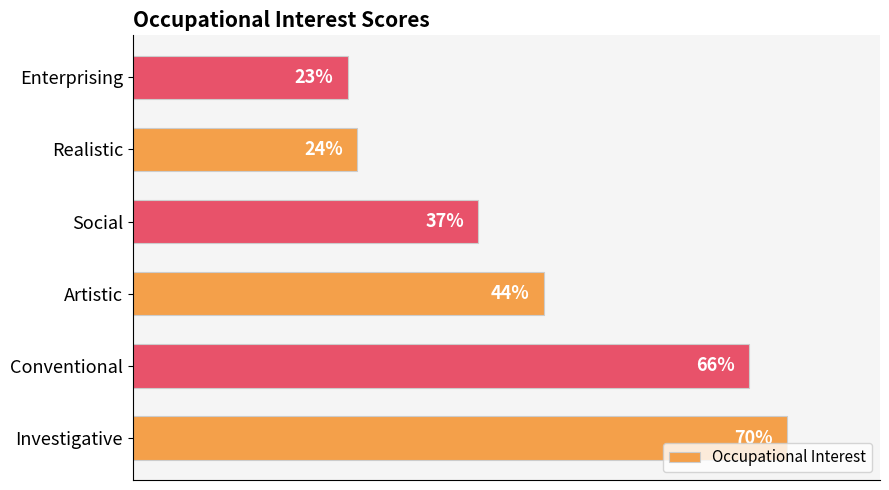

At which label is the value closest to 46?

Artistic